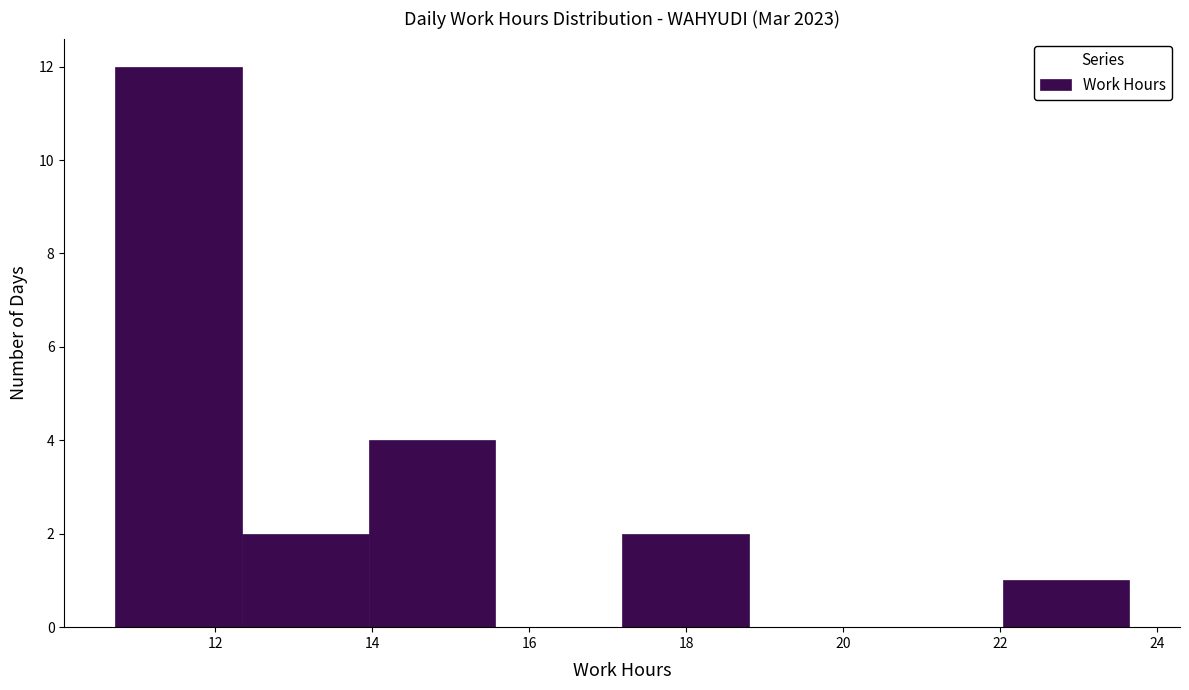

How tall is the bar that spans 12.4 to 14.0 on the x-axis? Neither the bar edges nor the heights are printed on the chart, so give them approximately, as read against the axes.

2